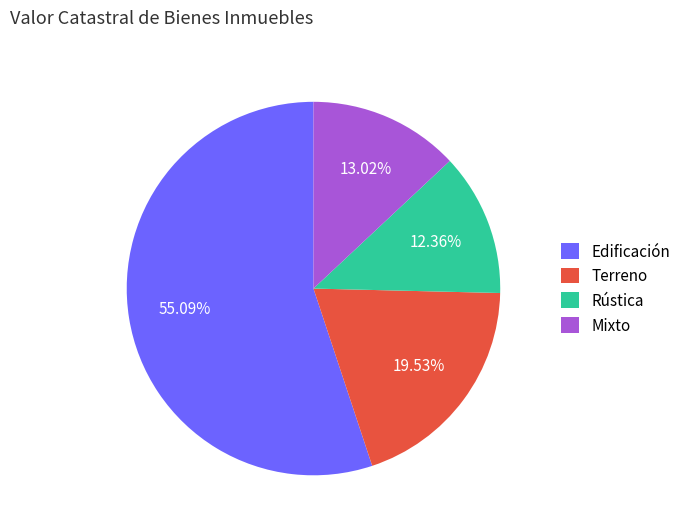

Is there a majority slice in this chart?

Yes